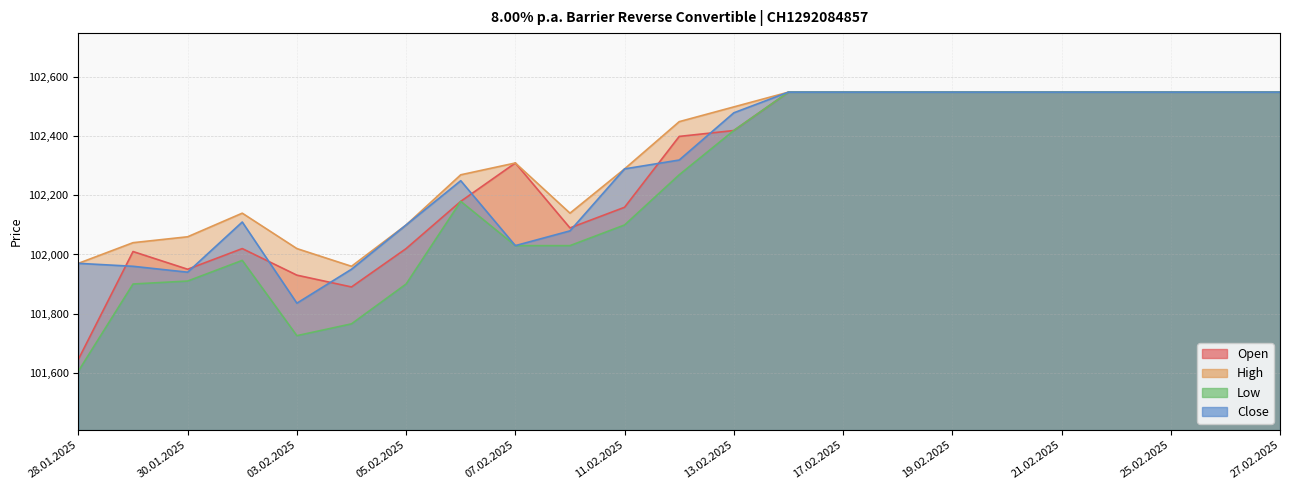

The value of Open at 28.01.2025 is 174739. True or false?

False